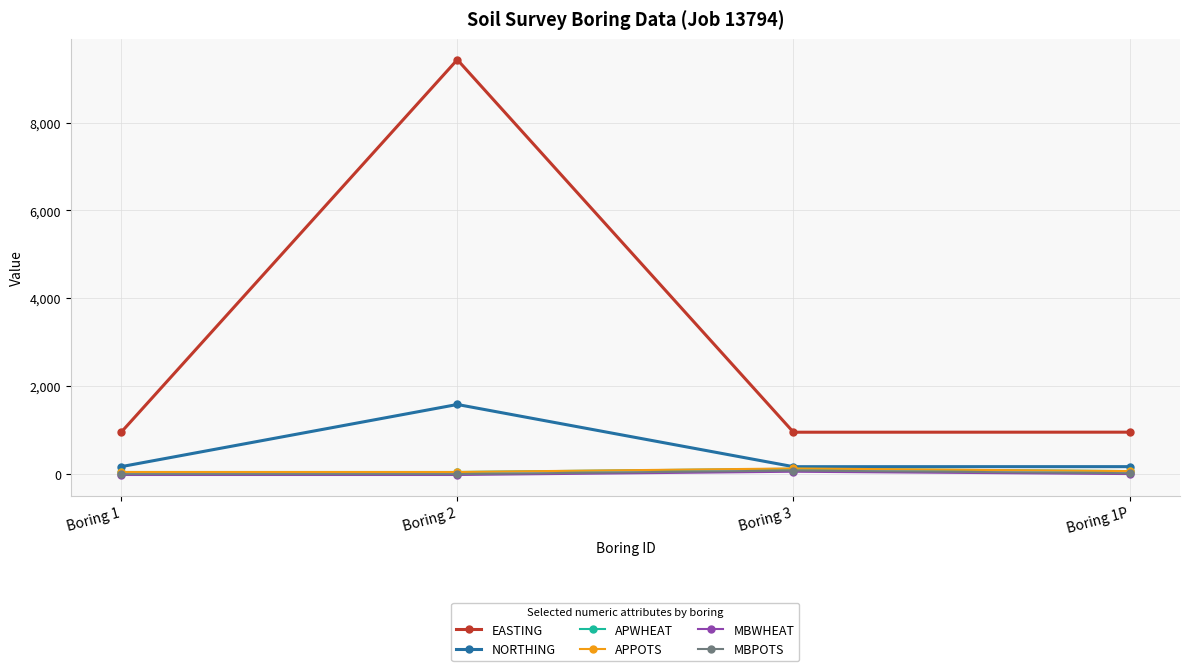

Read the EASTING value at Boring 1P, to the nearest 50.

950